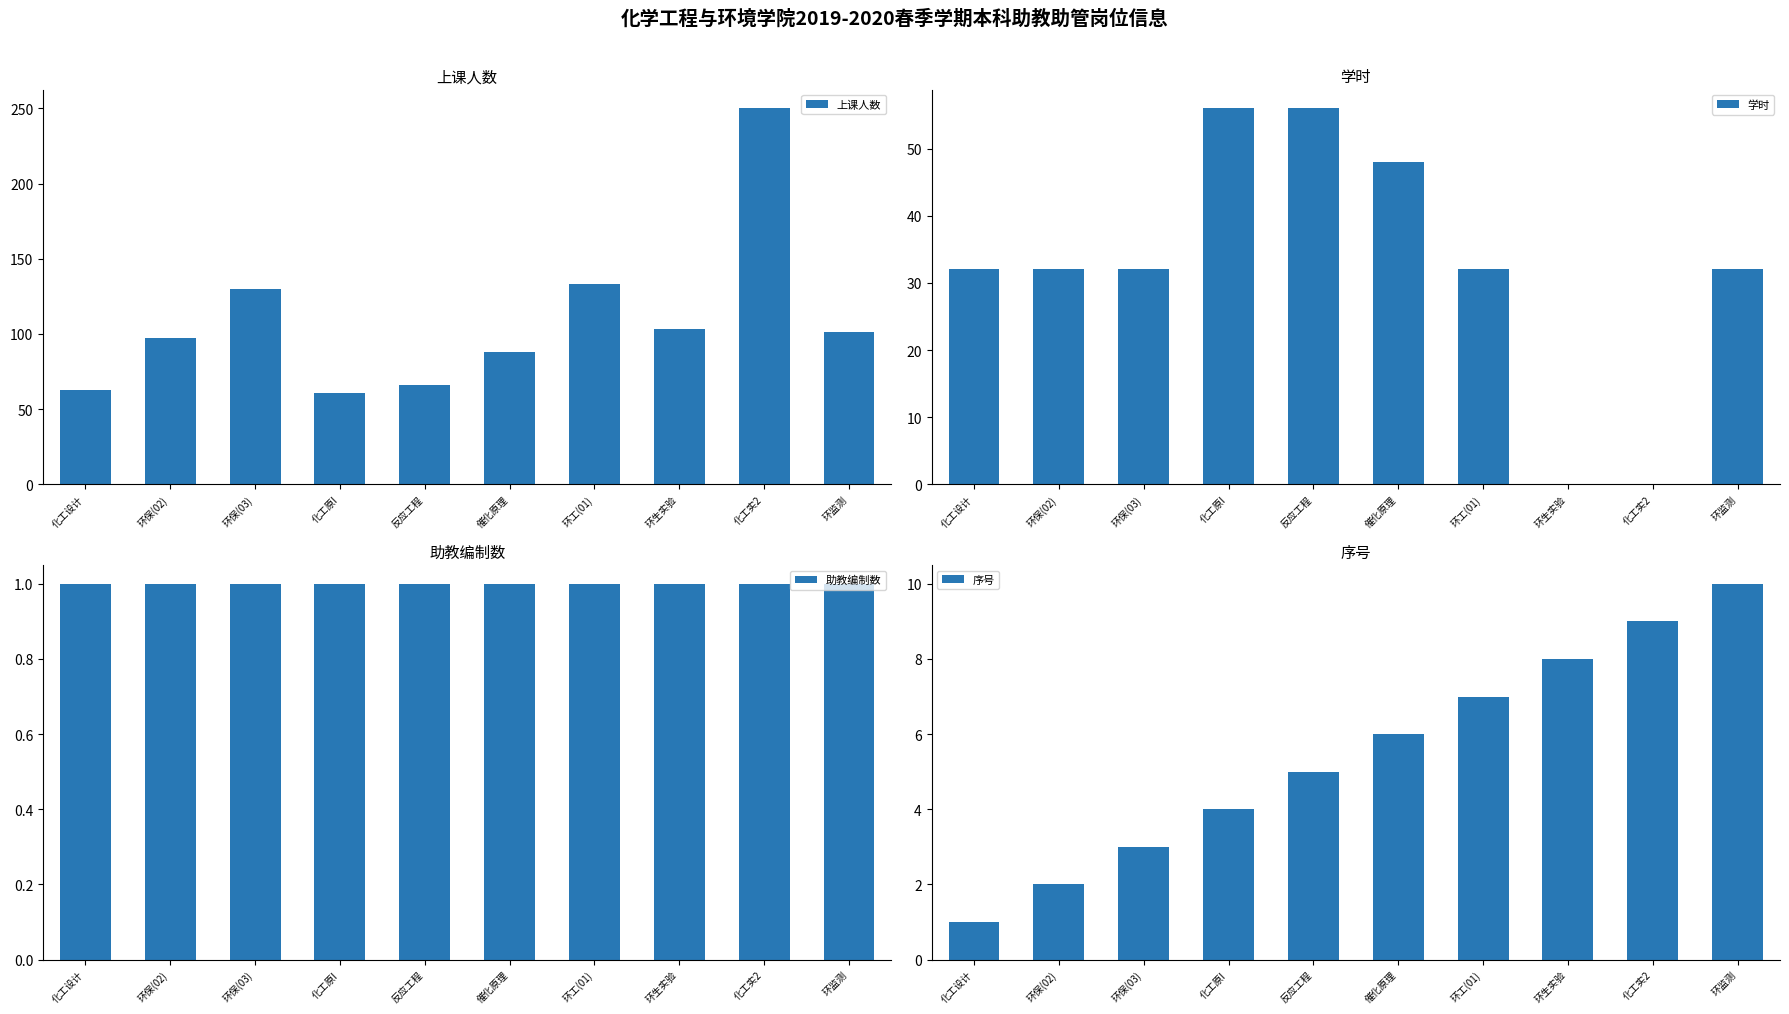

What position from the left is 环保(03)?

3